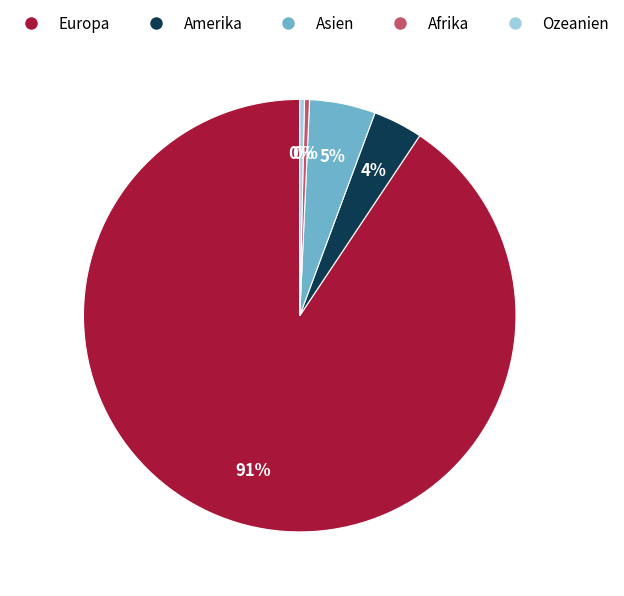

Which has a higher value, Afrika or Asien?

Asien